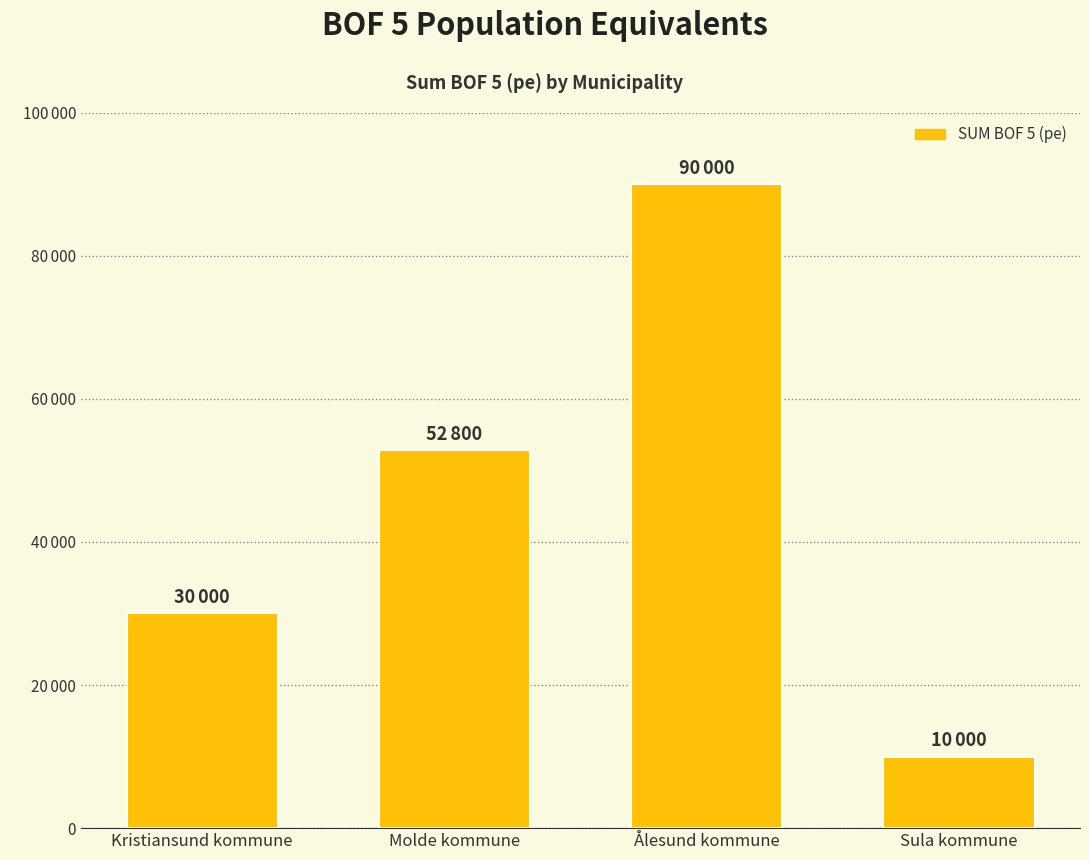

Approximately how many times larger is the value at Ålesund kommune compared to Kristiansund kommune?

3.0